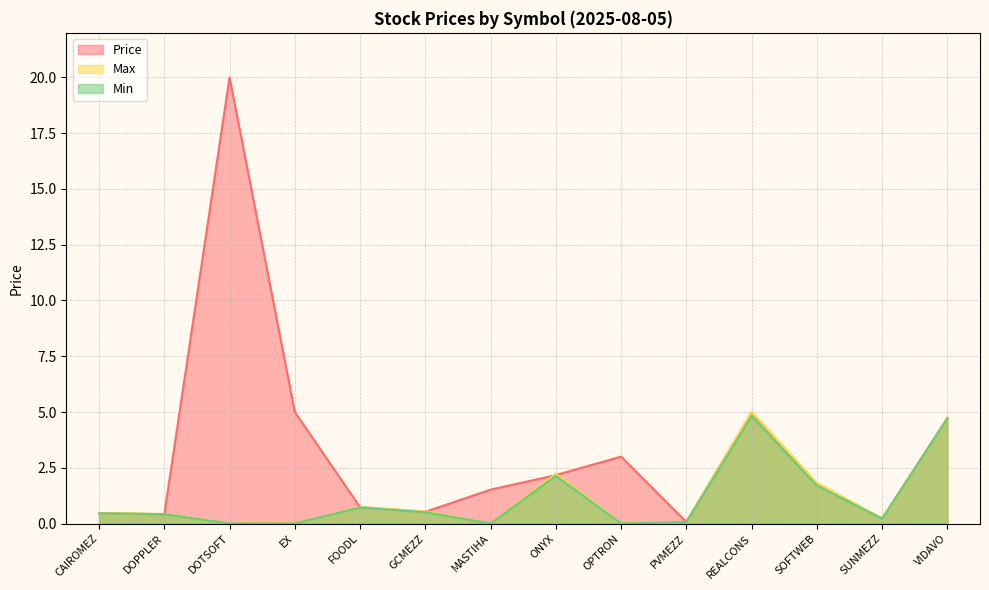

Rank the categories by Max value from highest to lowest.

REALCONS, VIDAVO, ONYX, SOFTWEB, FOODL, GCMEZZ, CAIROMEZ, DOPPLER, SUNMEZZ, PVMEZZ, DOTSOFT, EX, MASTIHA, OPTRON